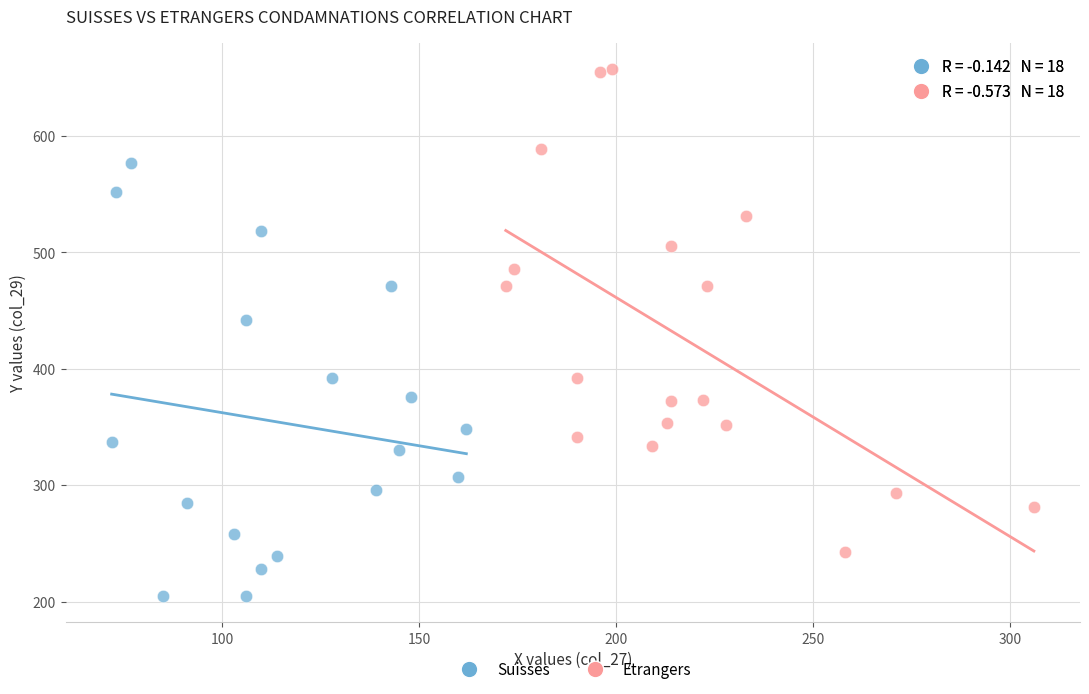

Which series has the largest Y range (max minus min)?

Etrangers